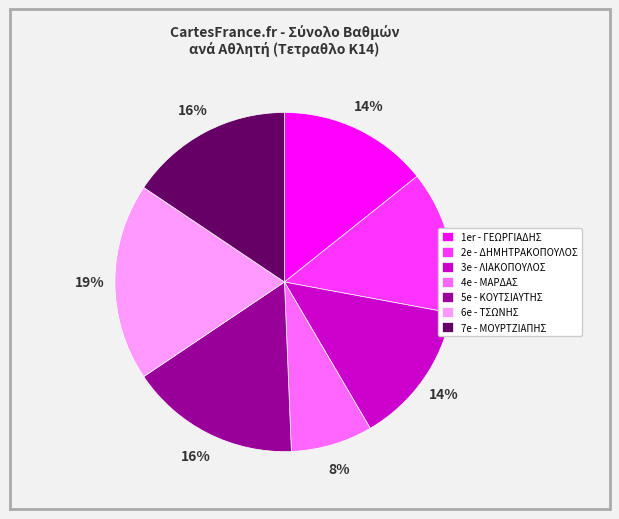

The 2e - ΔΗΜΗΤΡΑΚΟΠΟΥΛΟΣ slice represents 14% of the pie. True or false?

True